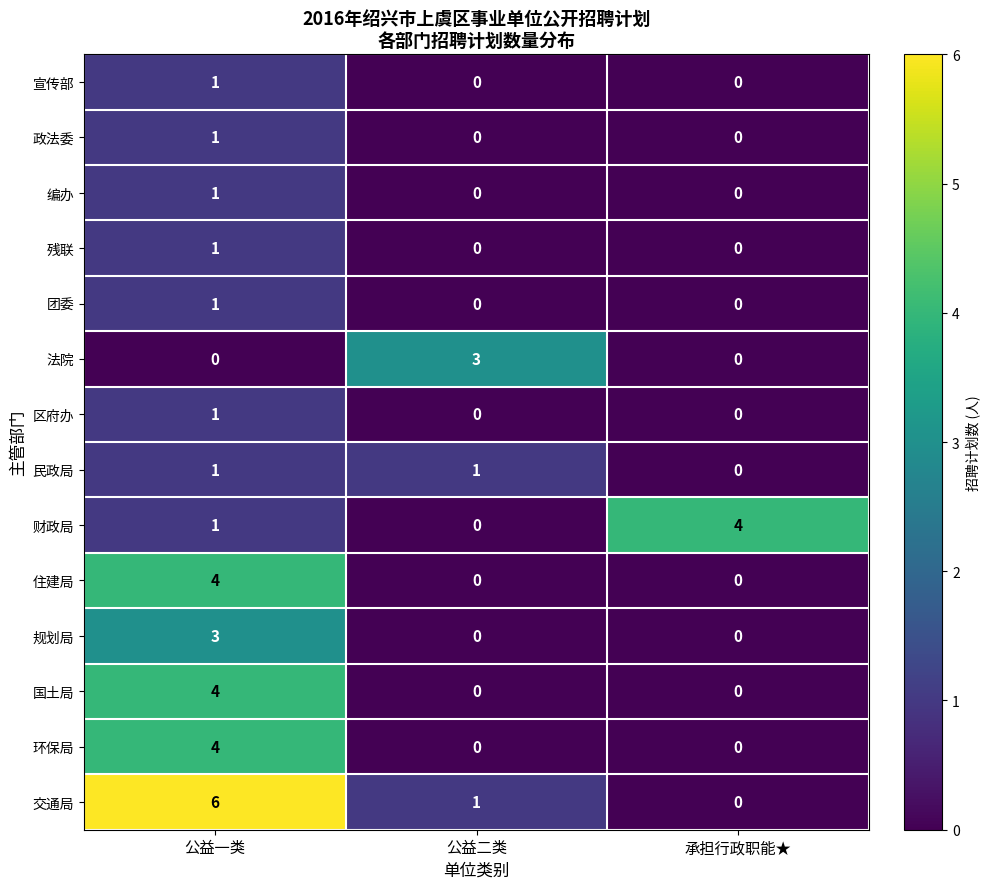

At which category is the sum across all series the highest?

公益一类